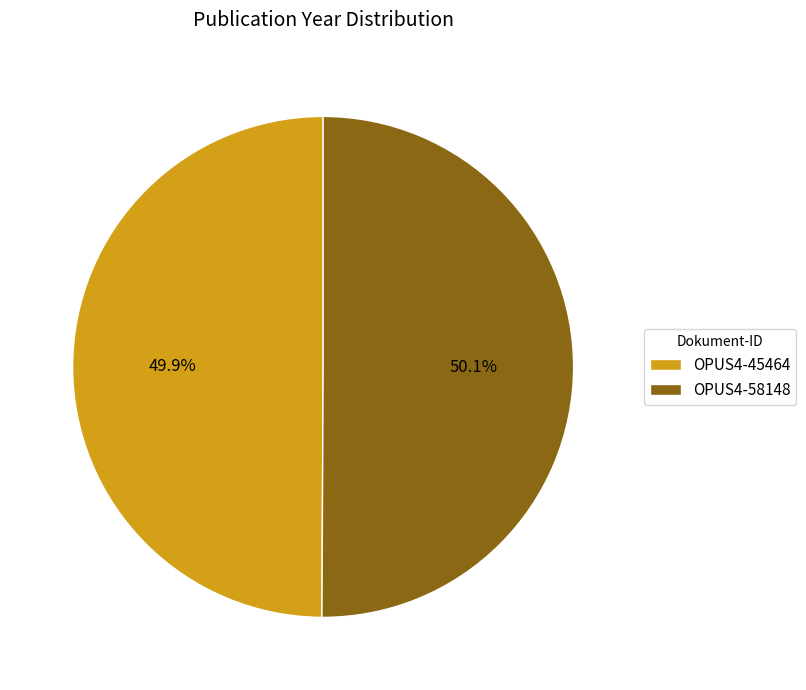

True or false: OPUS4-45464 accounts for 57% of the total.

False